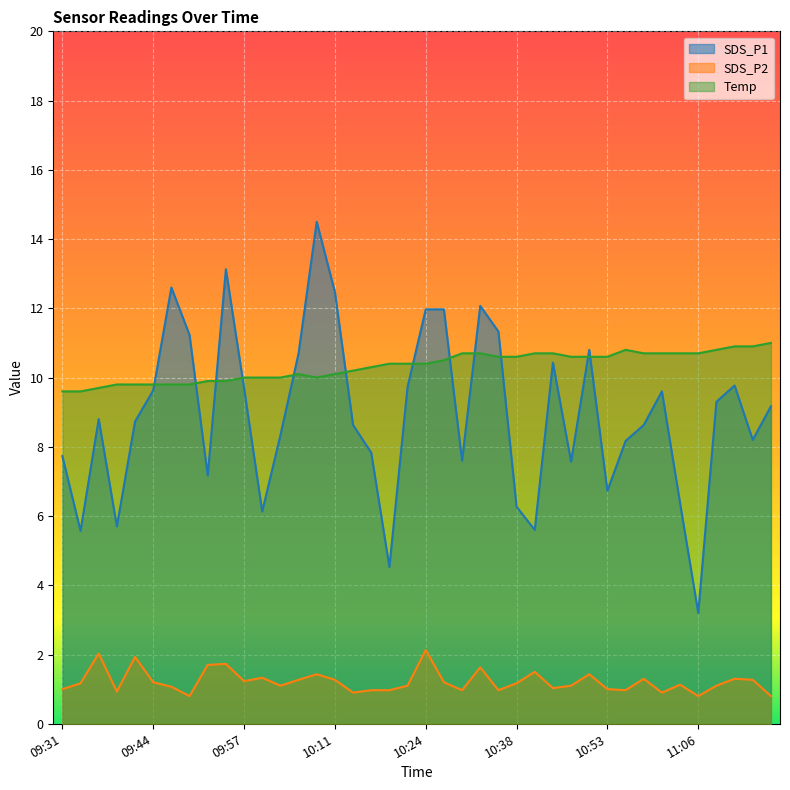

After their last crossing, which series has the higher values: Temp or SDS_P1?

Temp